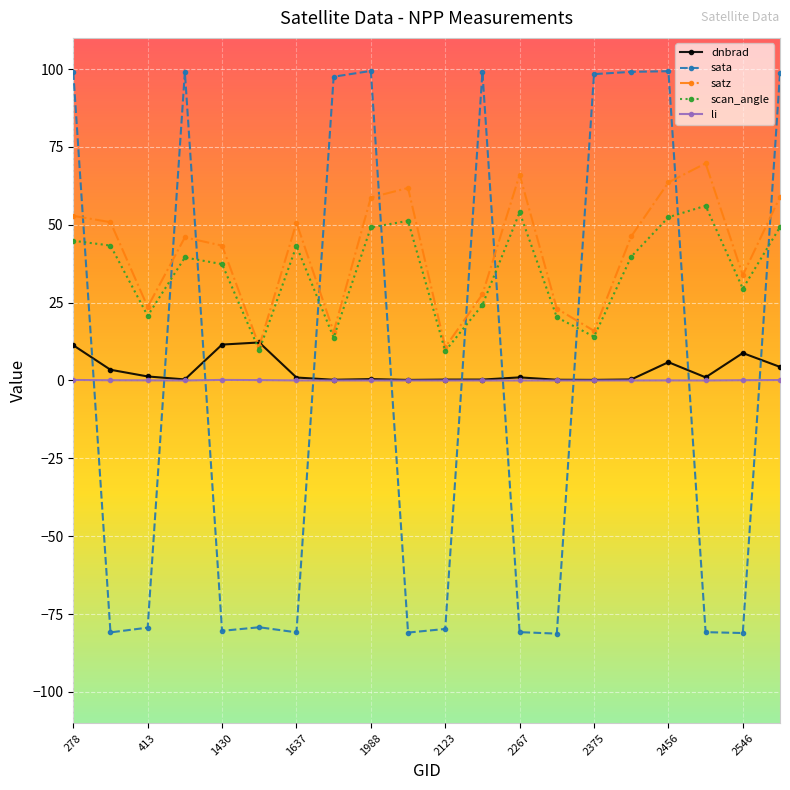

What is the greatest value displayed?

99.4